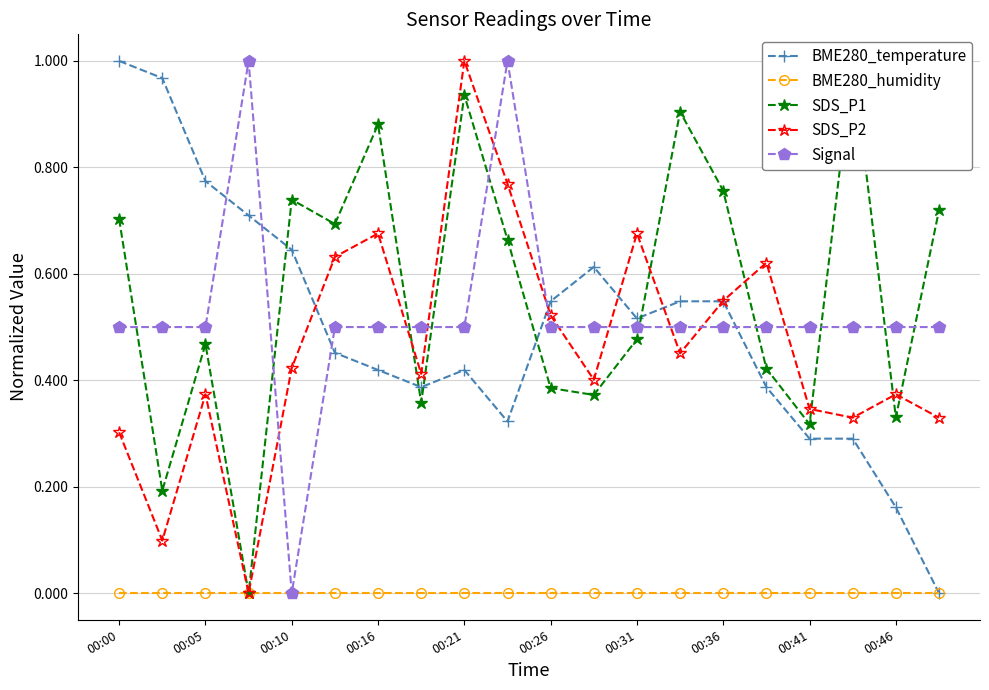

Is it true that Signal equals 0.7 at 00:05?

False